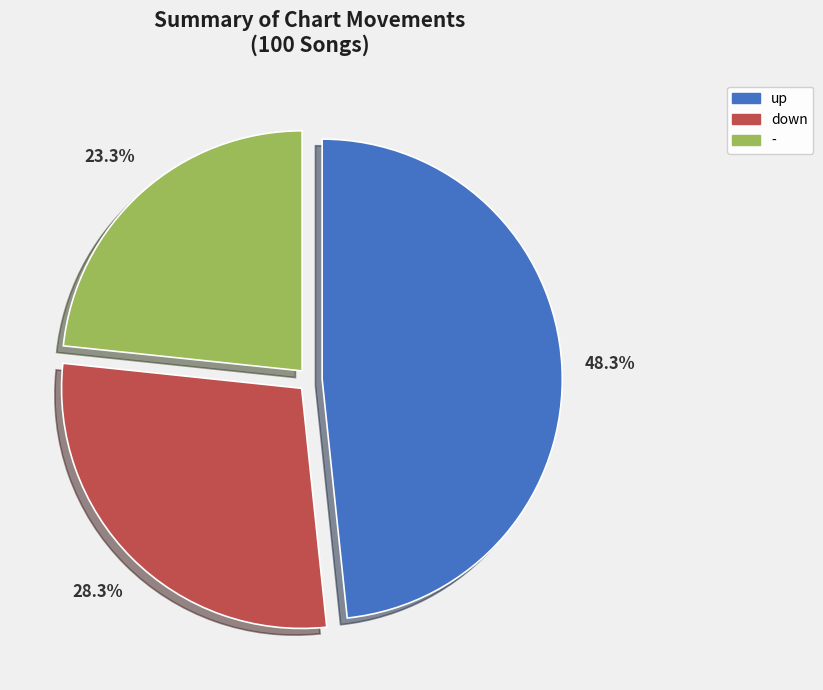

What is the smallest slice in the pie chart?

-